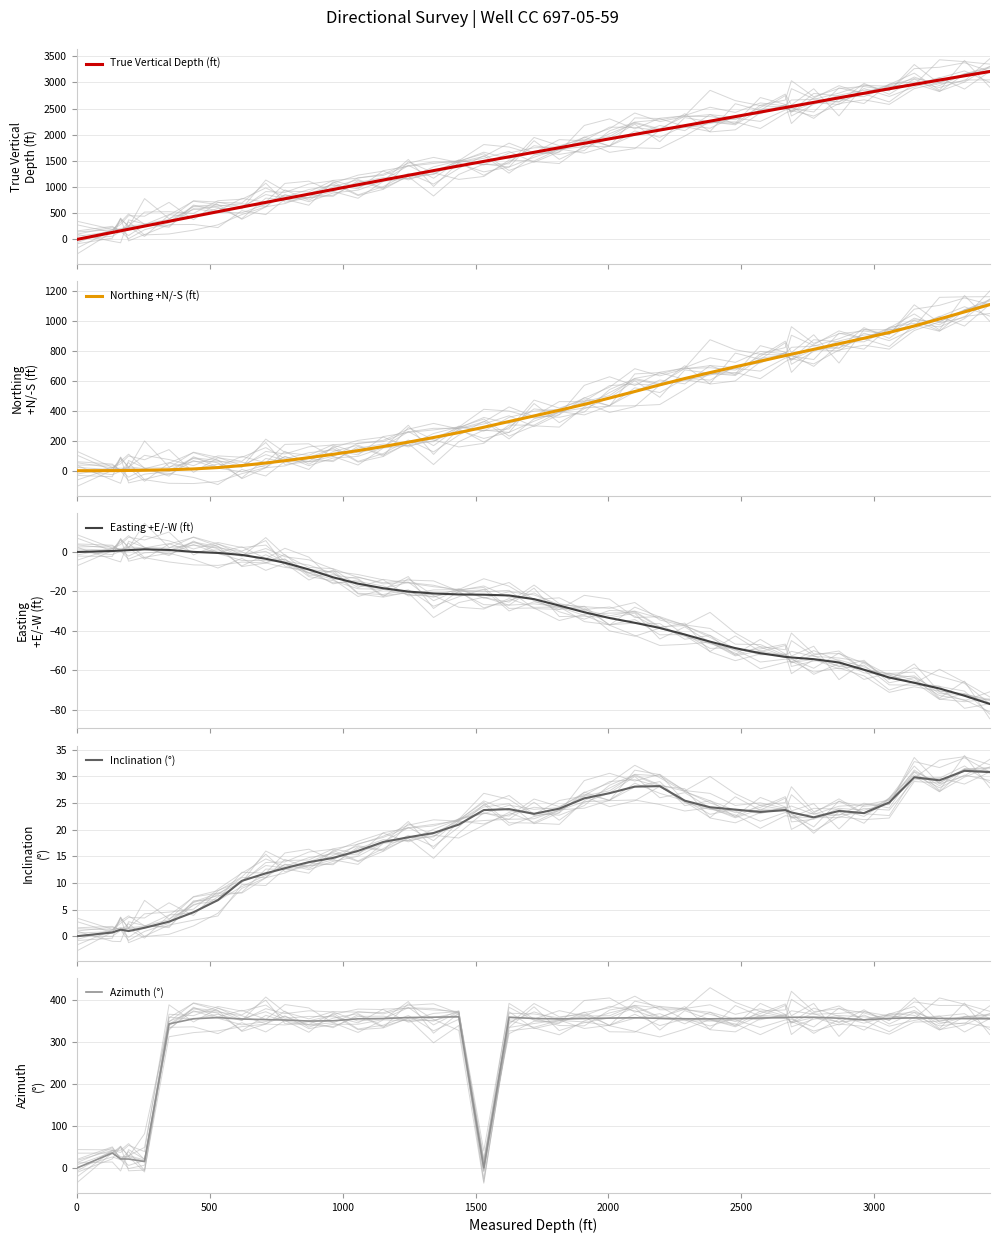

What is the maximum value for True Vertical Depth (ft)?

3206.1